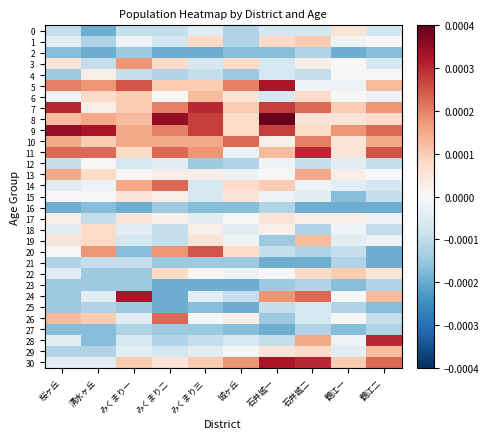

Which series has the largest range (max minus min)?

24